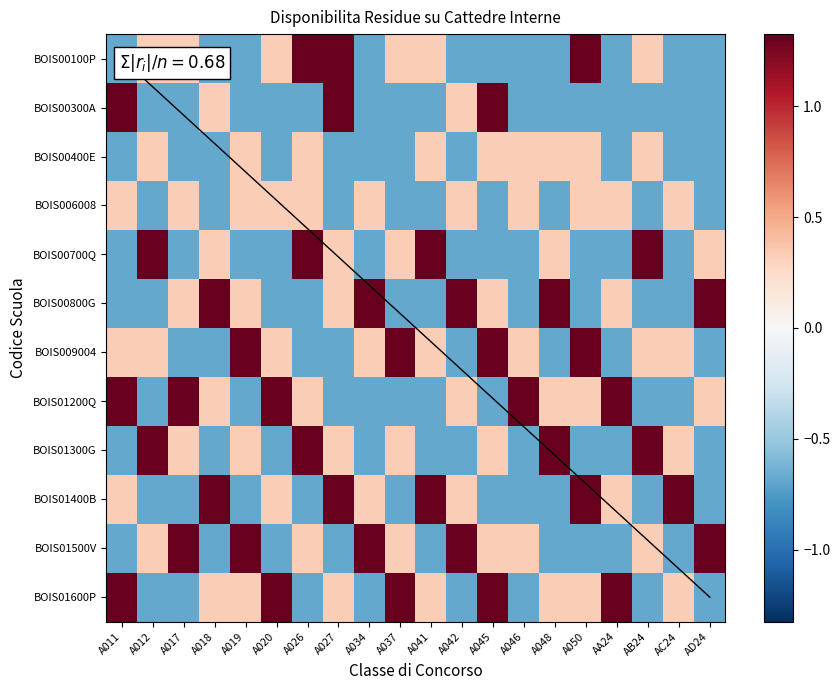

Which label corresponds to the largest value in the chart?

A026